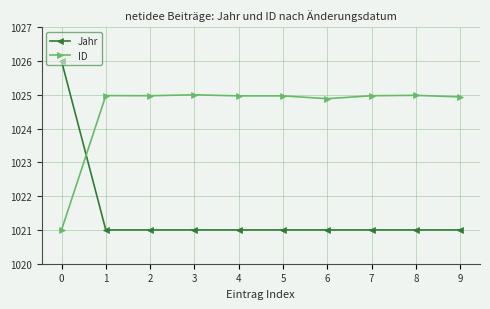

True or false: Jahr has a value of 484.9 at 4.

False